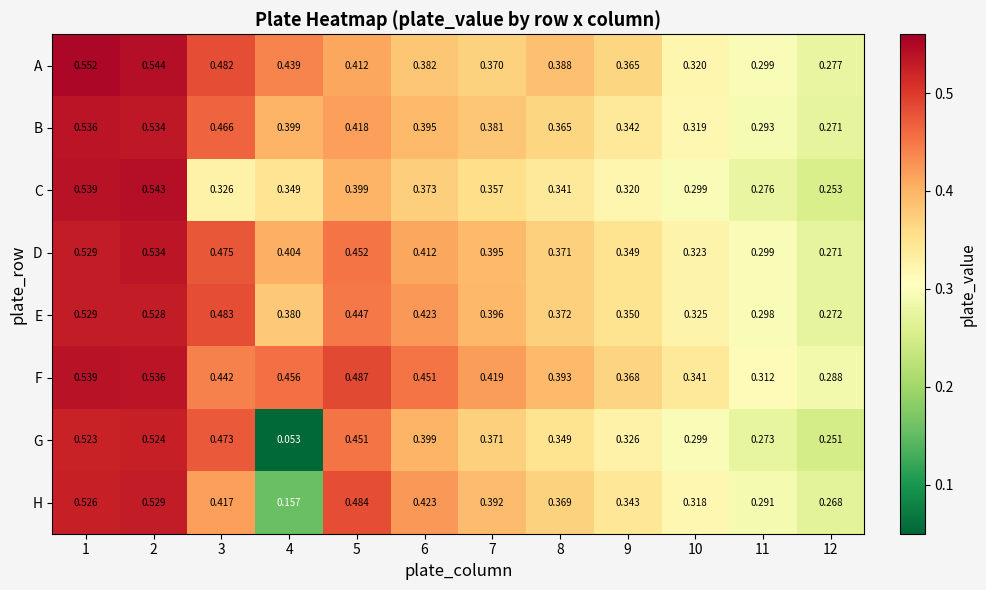

Is the value of G at 8 greater than the value of E at 8?

No